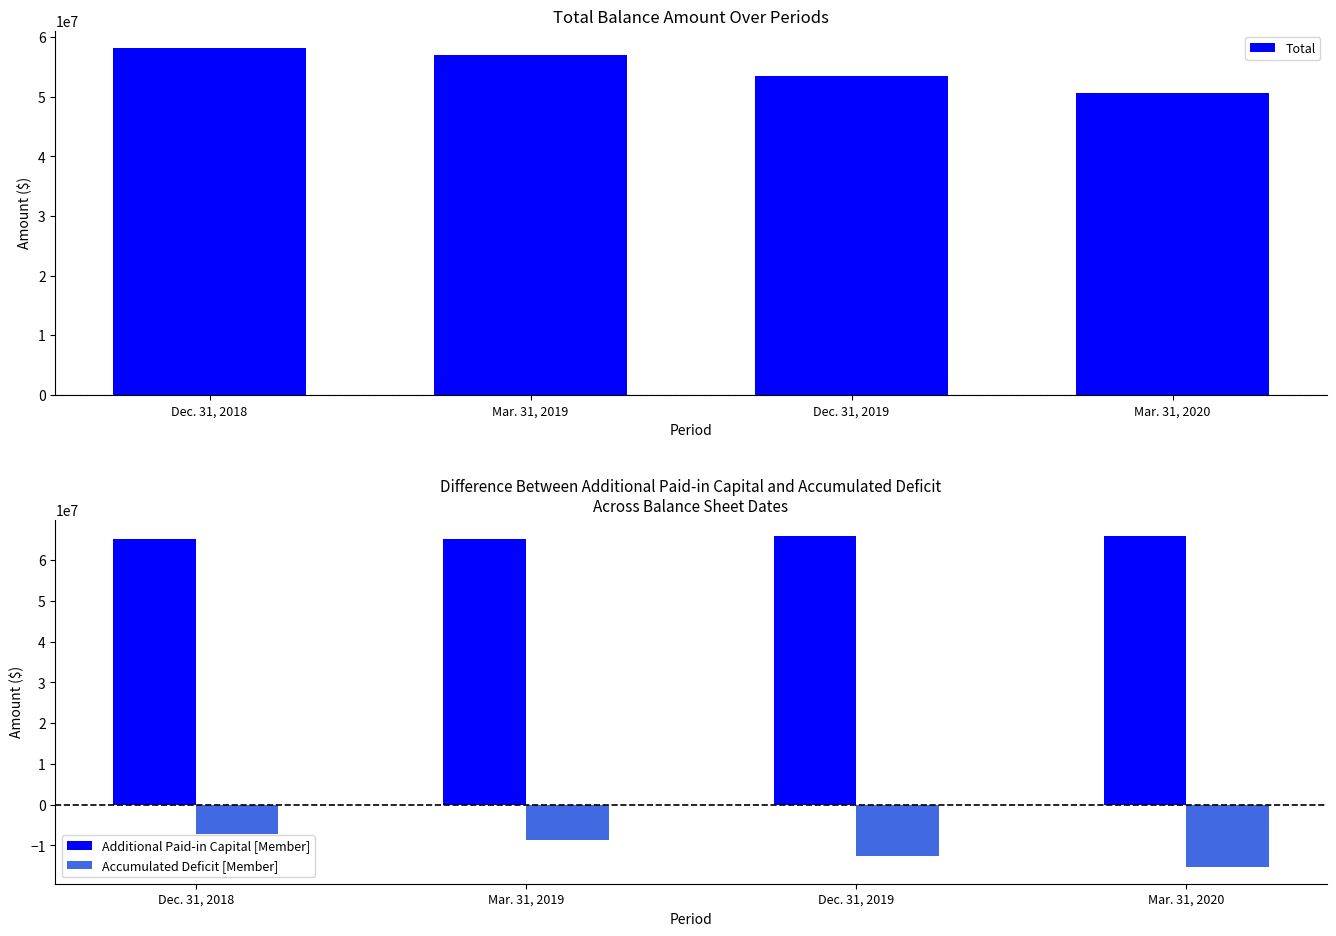

What is the difference between the maximum and minimum values in the Total series?

7521000